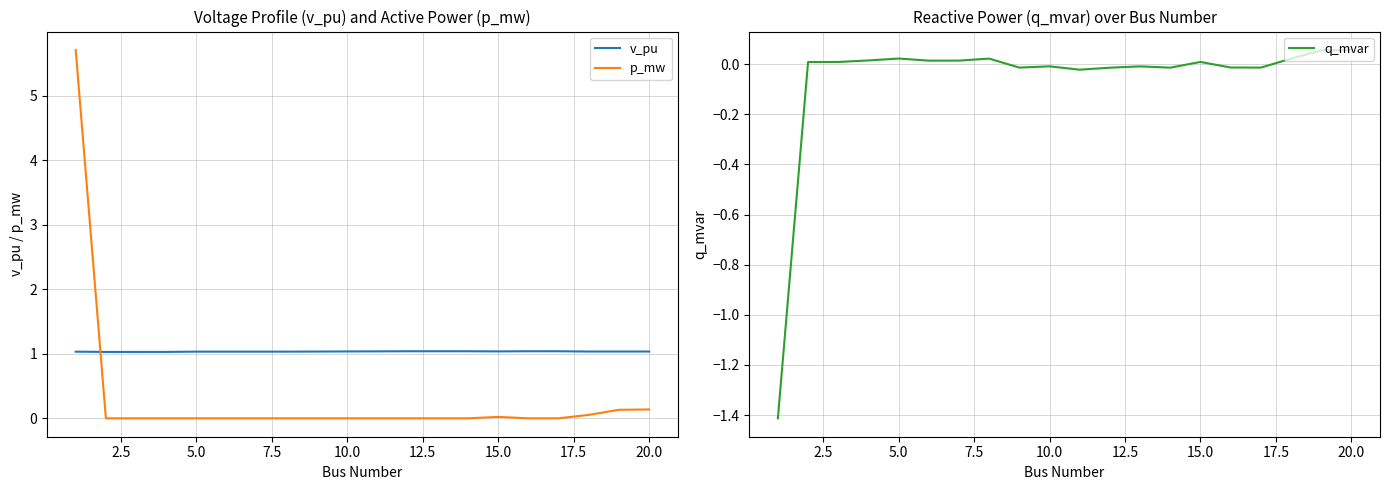

How many values in the q_mvar series exceed 0?

11